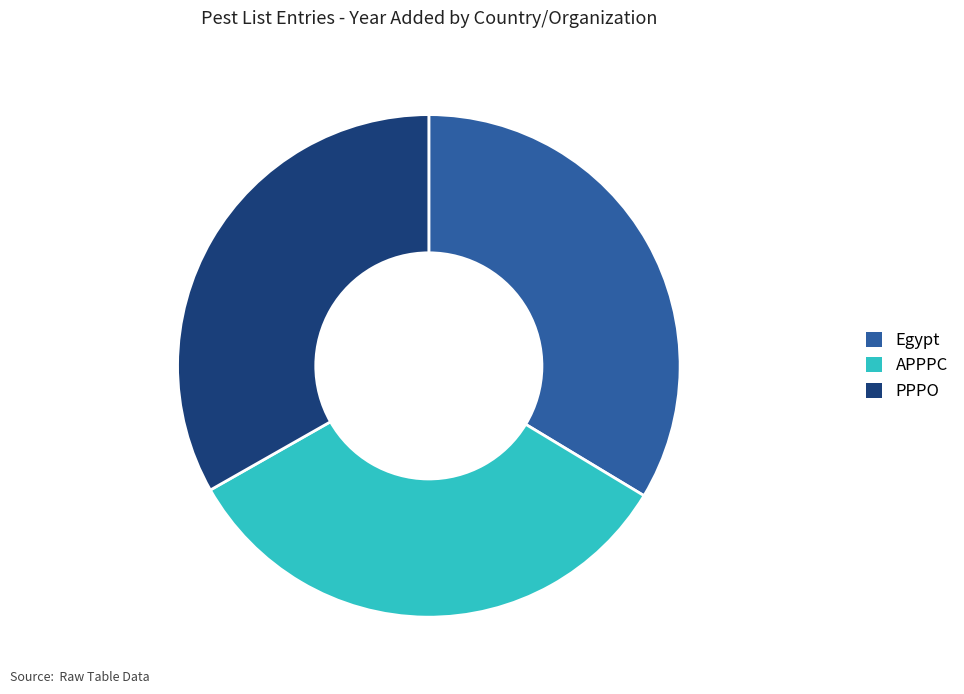

What is the ratio of the value at APPPC to the value at PPPO?

1.0